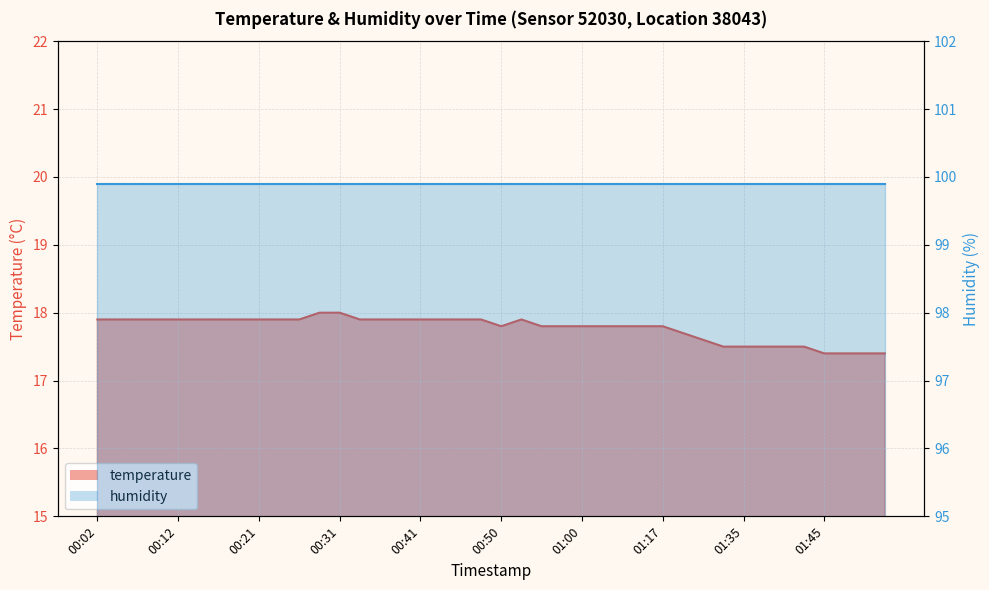

Is it true that the value at 00:21 is 17.9?

True